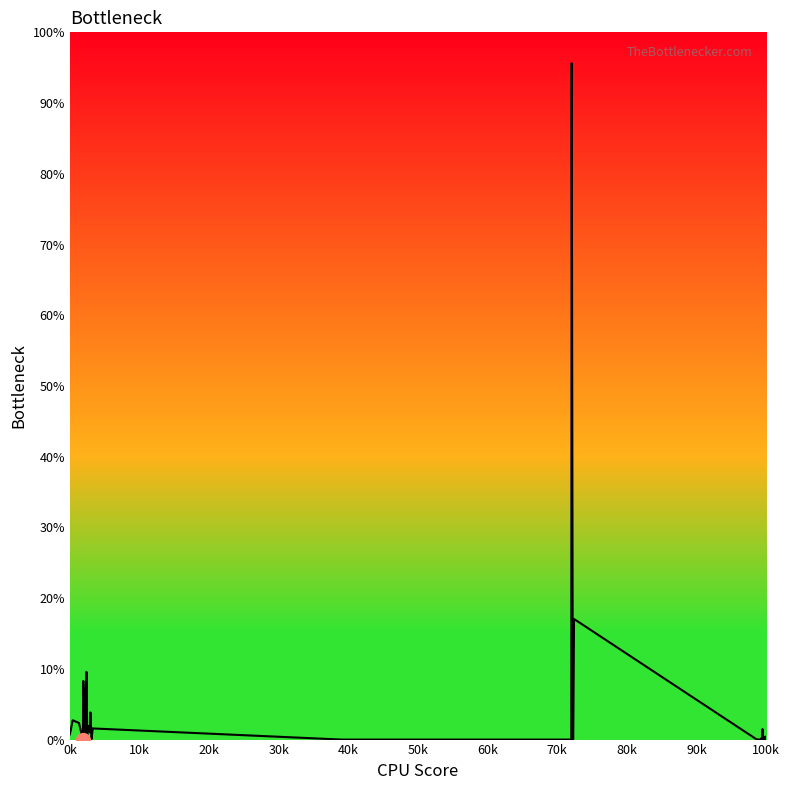

How many lines are shown in the chart?

1